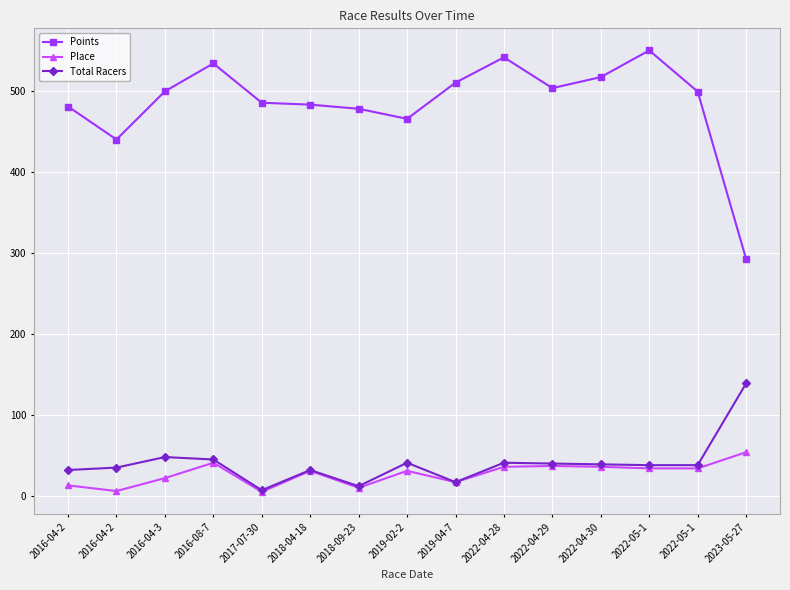

What are all the series names shown in the legend?

Points, Place, Total Racers